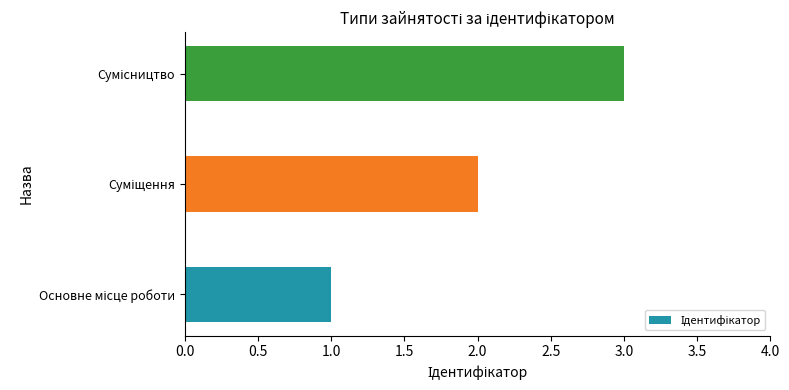

What is the average value?

2